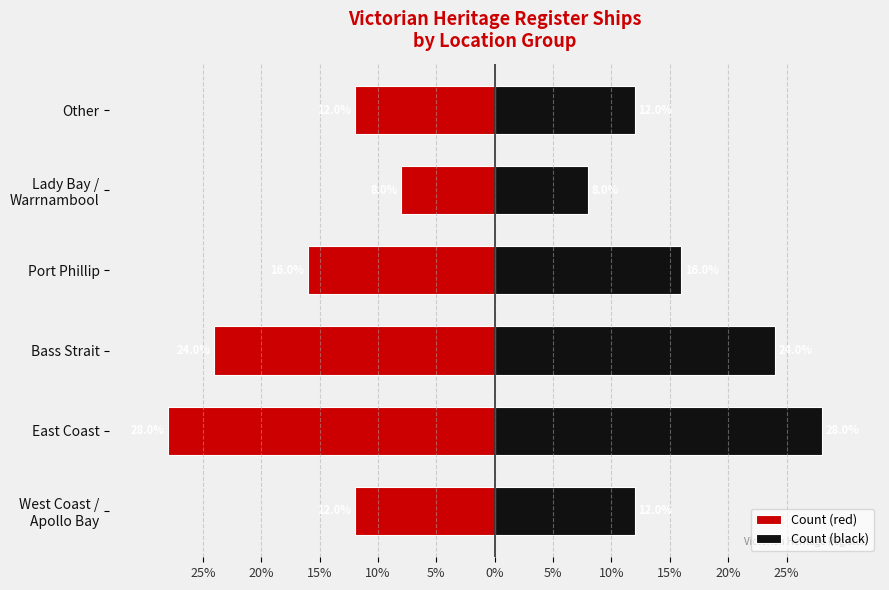

How many bars are there in each group?

2